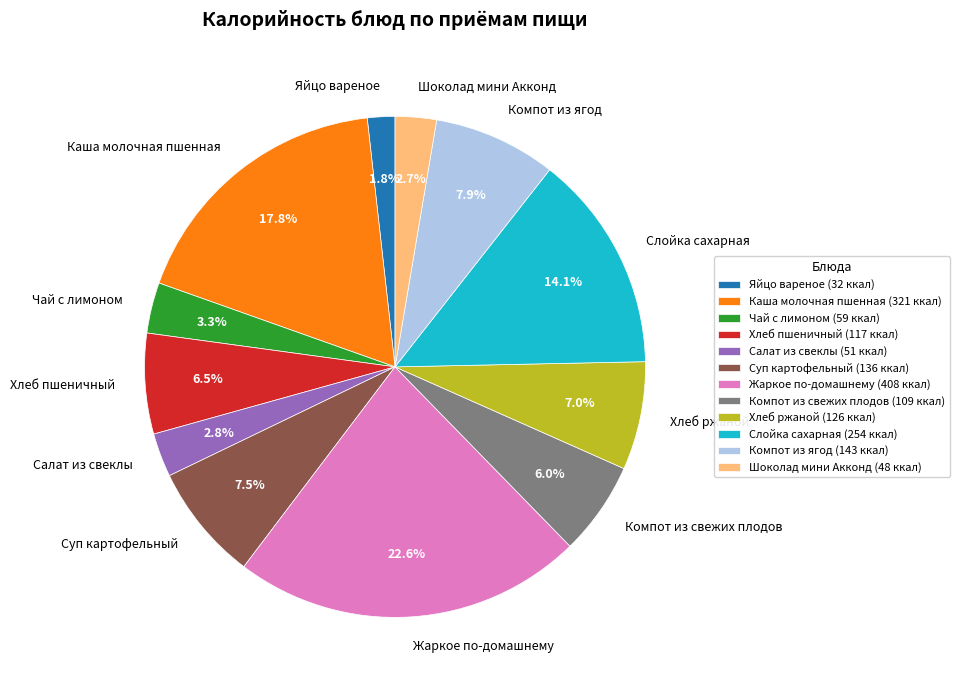

To the nearest percent, what is the difference between the Шоколад мини Акконд and Жаркое по-домашнему slice percentages?

20%